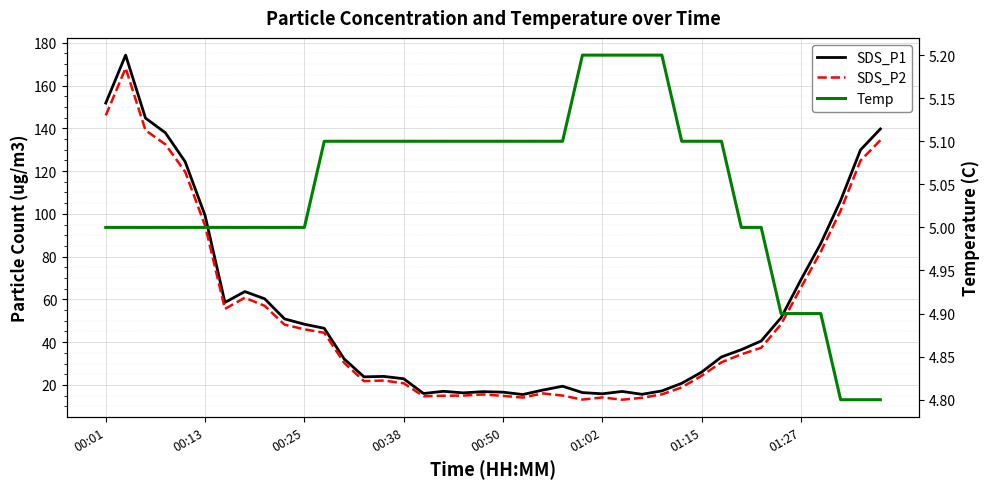

True or false: SDS_P1 has a value of 63.7 at 01:27.

True